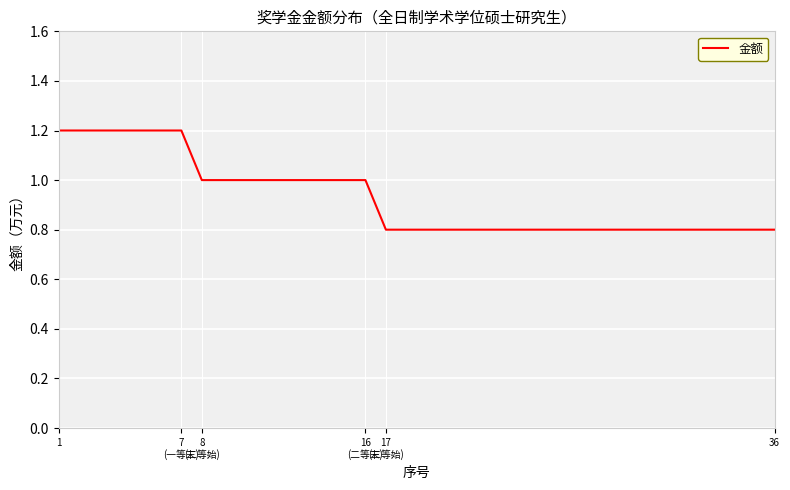

What is the minimum value shown in the chart?

0.8